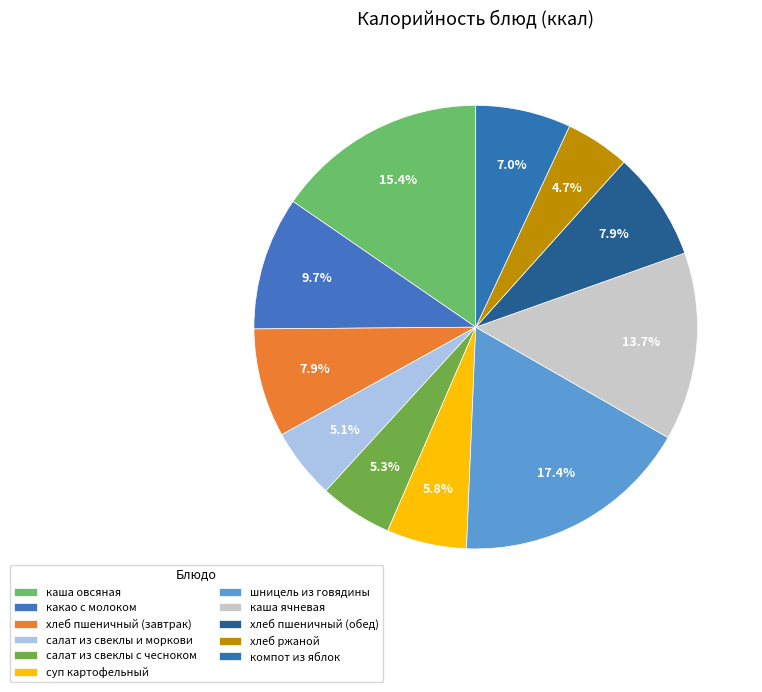

What is the ratio of the value at компот из яблок to the value at хлеб пшеничный (завтрак)?

0.9